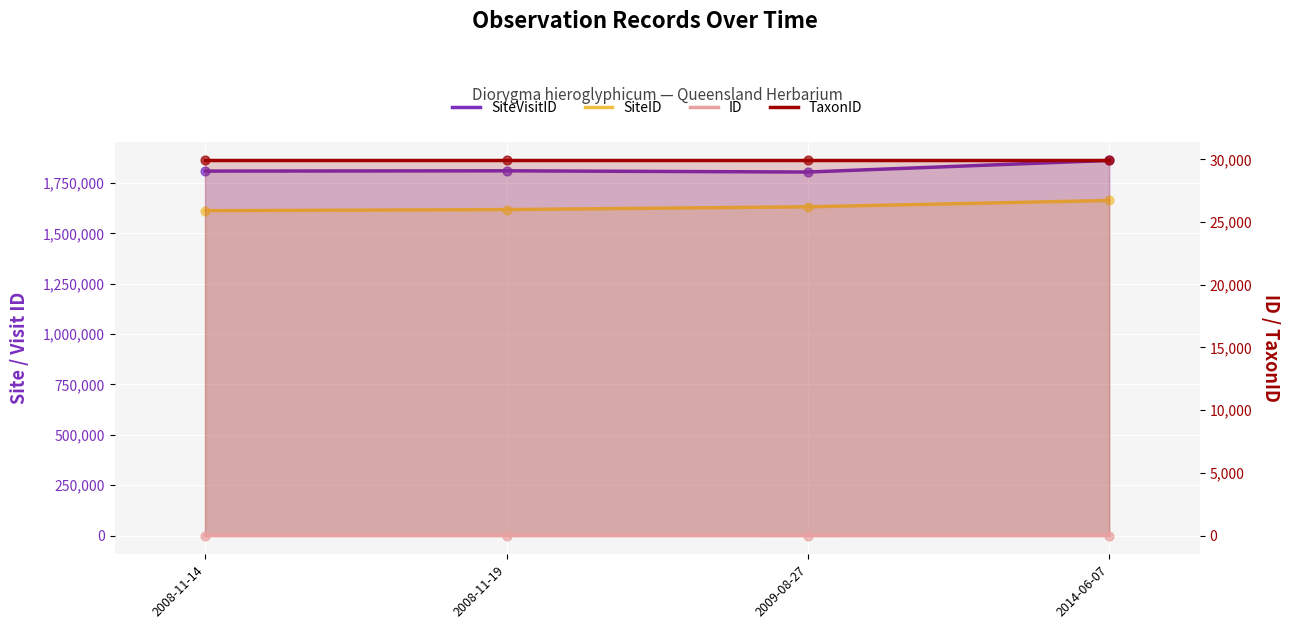

At which category is the sum across all series the highest?

2014-06-07